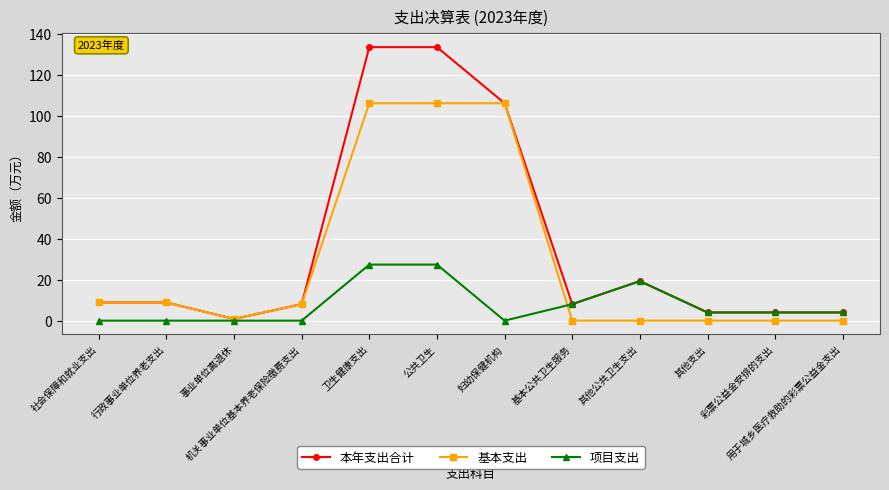

How many lines are shown in the chart?

3